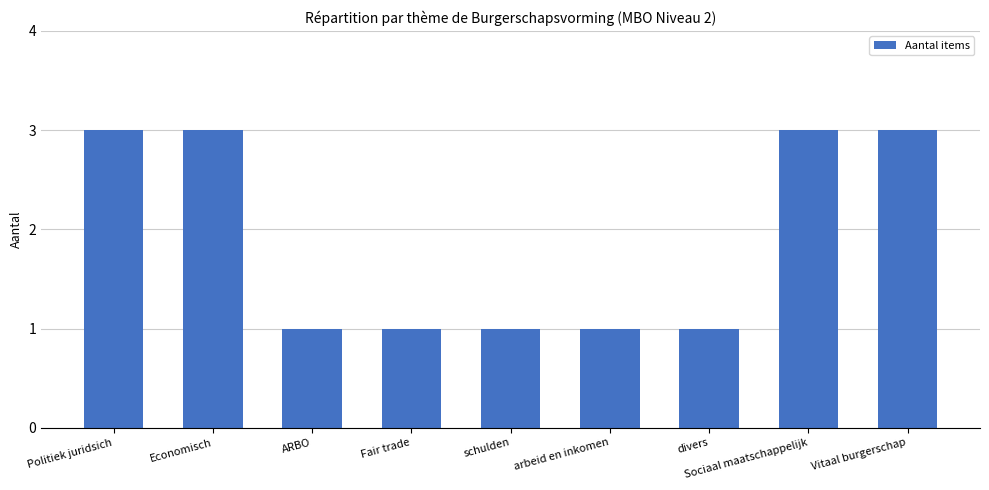

The value at divers is 1. True or false?

True